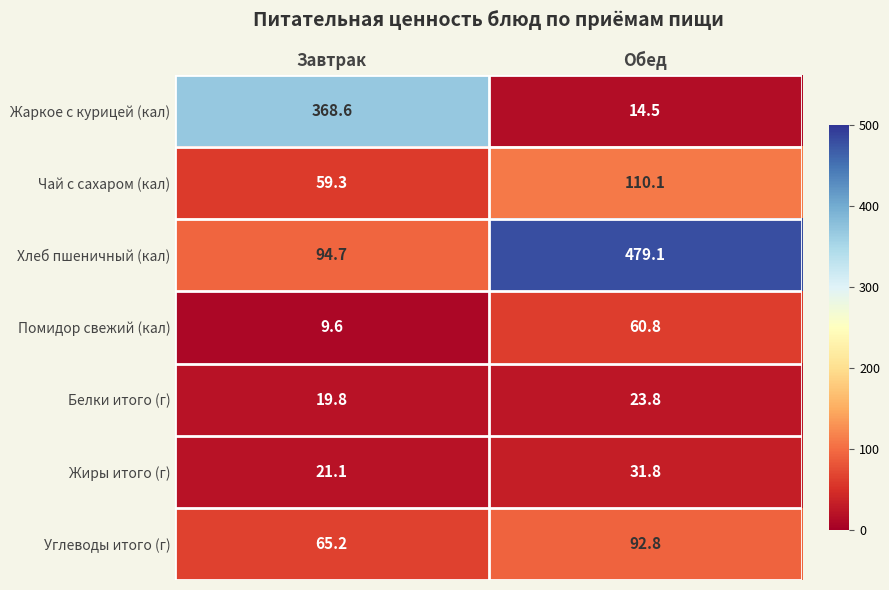

Reading right to left, transcribe all the data shown in this chart.

Жаркое с курицей (кал): Обед=14.5	Завтрак=368.6
Чай с сахаром (кал): Обед=110.1	Завтрак=59.3
Хлеб пшеничный (кал): Обед=479.1	Завтрак=94.7
Помидор свежий (кал): Обед=60.8	Завтрак=9.6
Белки итого (г): Обед=23.8	Завтрак=19.8
Жиры итого (г): Обед=31.8	Завтрак=21.1
Углеводы итого (г): Обед=92.8	Завтрак=65.2